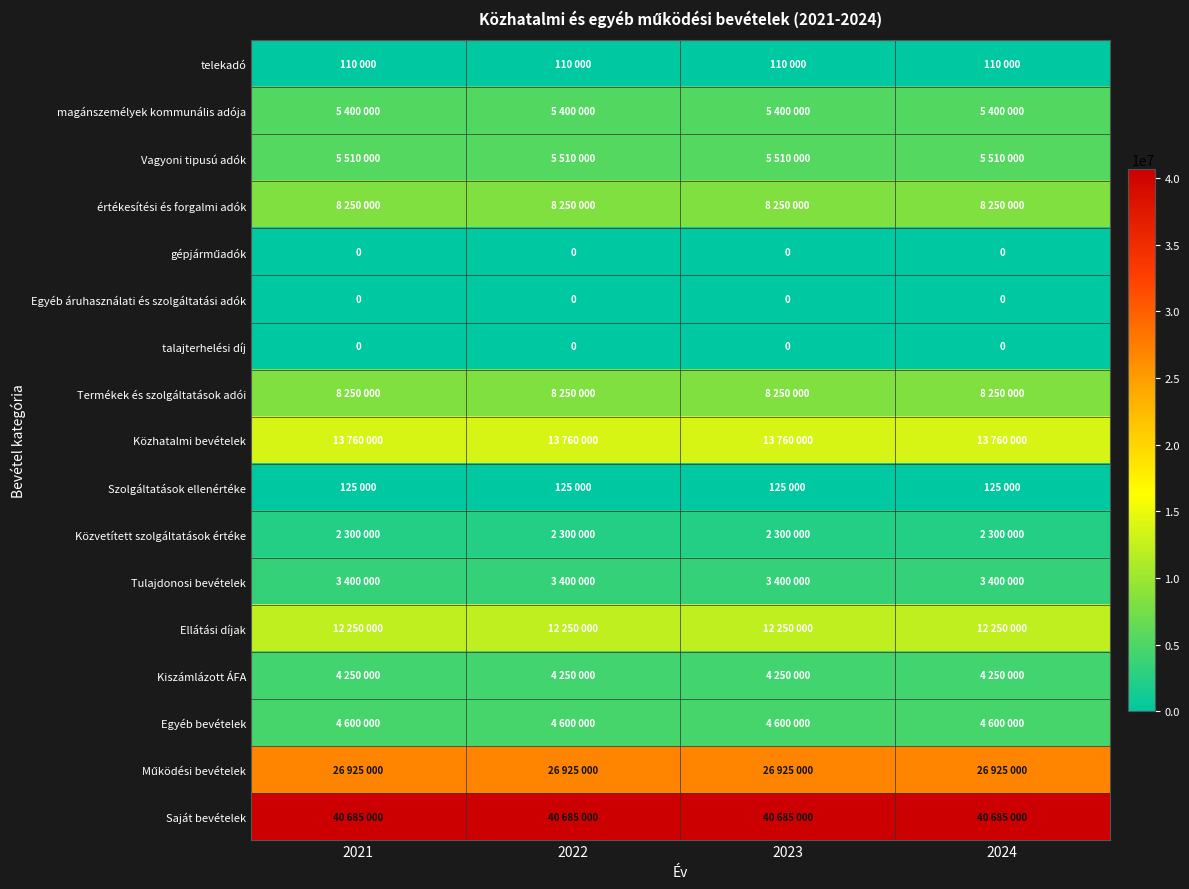

What is the spread (max minus min) of values at 2024?

40685000